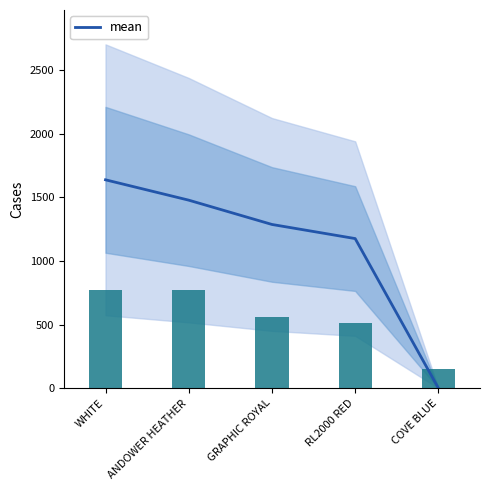

What is the label of the 2nd bar from the left?

ANDOWER HEATHER